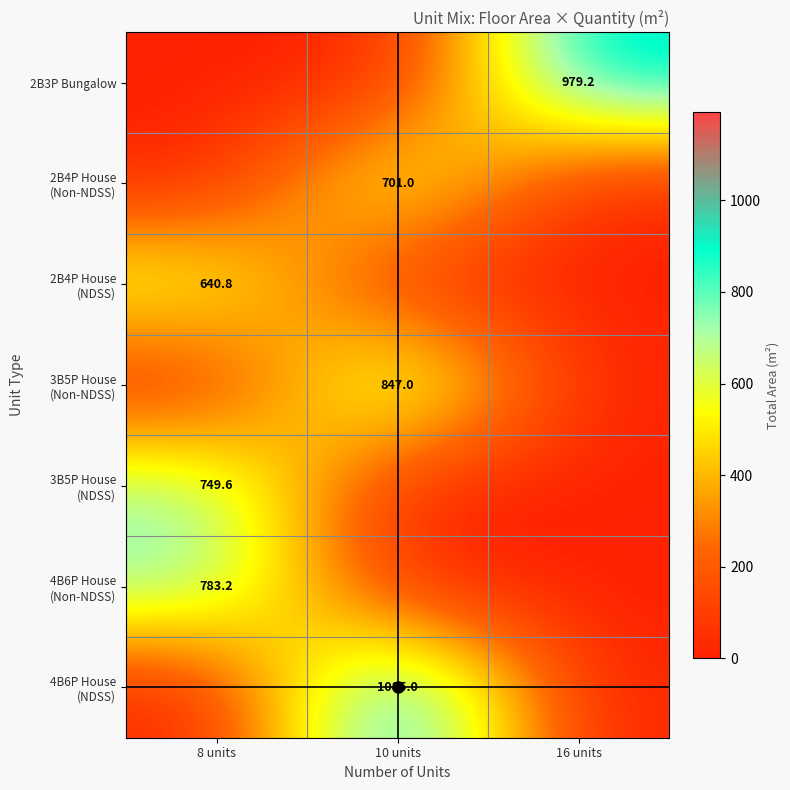

What is the greatest value displayed?

1085.0